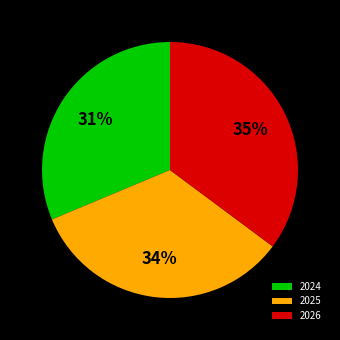

Combined, do 2025 and 2024 account for over 50%?

Yes